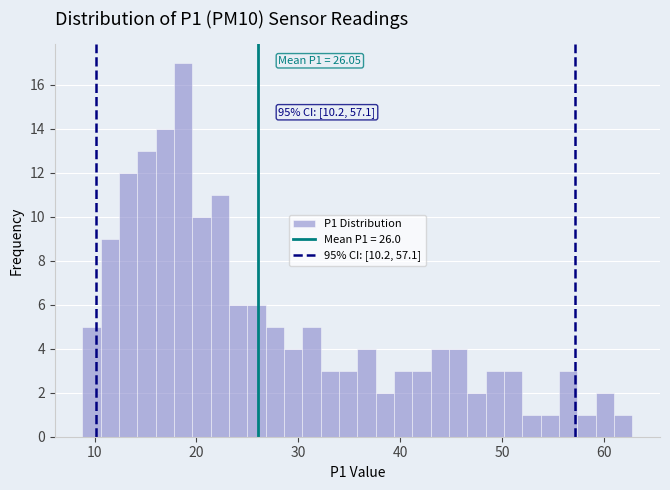

Read against the x-axis, roughly where is the centre of the tallest bar?

19